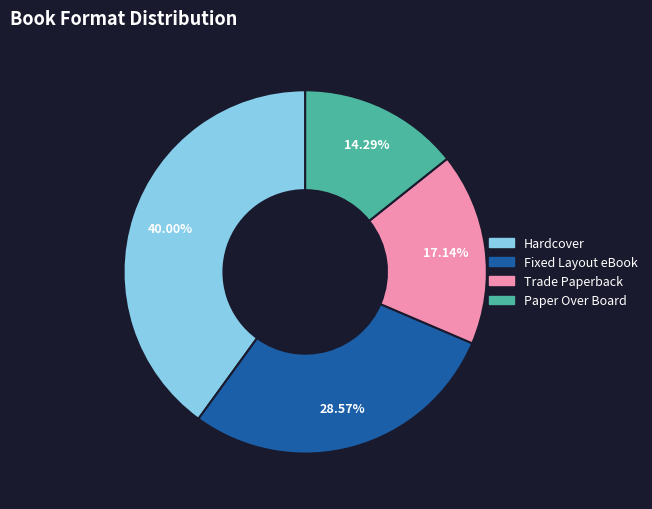

What percentage is the Hardcover slice, to the nearest percent?

40%